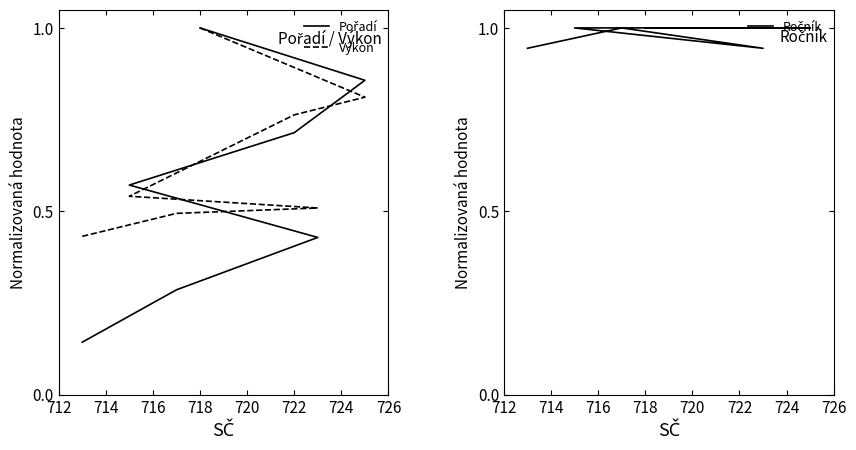

How many lines are shown in the chart?

3